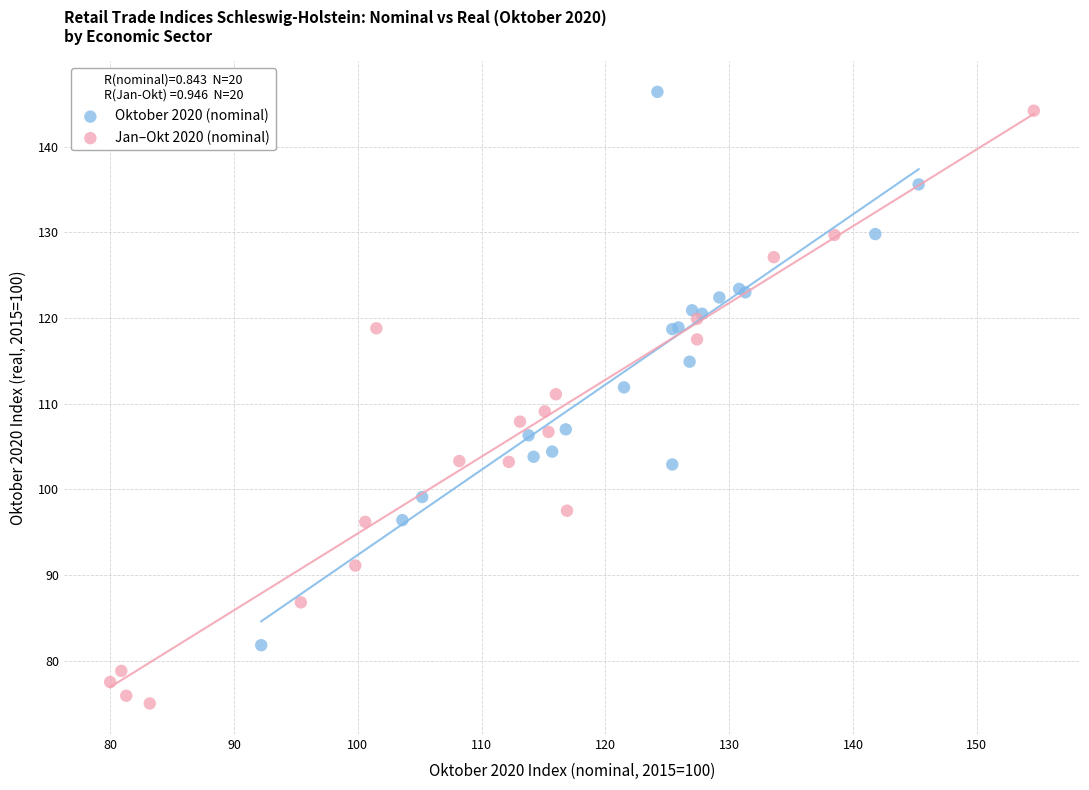

Which series contains the highest Y value?

Oktober 2020 (nominal)